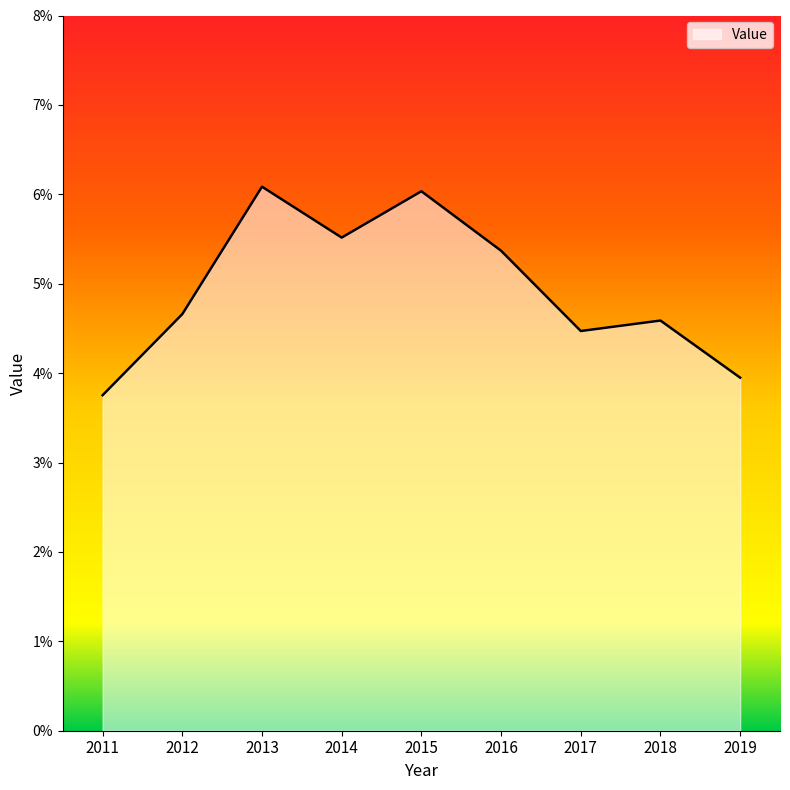

Which has a higher value, 2017 or 2018?

2018